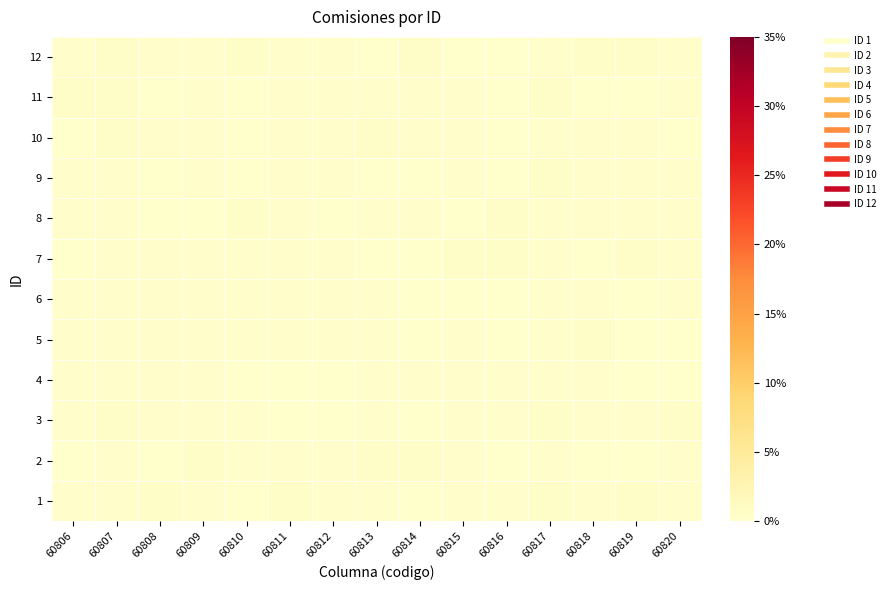

Reading right to left, what are all the values shown in this chart?

1: 60820=0.2	60819=0.4	60818=0.3	60817=0.5	60816=0.2	60815=0.2	60814=0.1	60813=0.4	60812=0.4	60811=0.5	60810=0.0	60809=0.3	60808=0.4	60807=0.2	60806=0.4
2: 60820=0.3	60819=0.1	60818=0.0	60817=0.2	60816=0.1	60815=0.4	60814=0.4	60813=0.5	60812=0.2	60811=0.4	60810=0.3	60809=0.4	60808=0.0	60807=0.3	60806=0.1
3: 60820=0.4	60819=0.2	60818=0.4	60817=0.4	60816=0.2	60815=0.3	60814=0.1	60813=0.2	60812=0.1	60811=0.1	60810=0.2	60809=0.2	60808=0.2	60807=0.5	60806=0.4
4: 60820=0.1	60819=0.1	60818=0.3	60817=0.2	60816=0.4	60815=0.4	60814=0.3	60813=0.4	60812=0.0	60811=0.1	60810=0.1	60809=0.3	60808=0.1	60807=0.2	60806=0.4
5: 60820=0.0	60819=0.1	60818=0.4	60817=0.2	60816=0.1	60815=0.2	60814=0.0	60813=0.2	60812=0.3	60811=0.3	60810=0.3	60809=0.4	60808=0.3	60807=0.2	60806=0.3
6: 60820=0.3	60819=0.1	60818=0.2	60817=0.4	60816=0.0	60815=0.0	60814=0.1	60813=0.4	60812=0.2	60811=0.3	60810=0.4	60809=0.3	60808=0.3	60807=0.1	60806=0.1
7: 60820=0.4	60819=0.5	60818=0.1	60817=0.3	60816=0.5	60815=0.5	60814=0.1	60813=0.0	60812=0.2	60811=0.3	60810=0.2	60809=0.2	60808=0.2	60807=0.3	60806=0.1
8: 60820=0.3	60819=0.2	60818=0.4	60817=0.4	60816=0.4	60815=0.1	60814=0.3	60813=0.2	60812=0.1	60811=0.2	60810=0.5	60809=0.0	60808=0.1	60807=0.2	60806=0.4
9: 60820=0.3	60819=0.2	60818=0.3	60817=0.5	60816=0.1	60815=0.3	60814=0.1	60813=0.1	60812=0.2	60811=0.2	60810=0.0	60809=0.2	60808=0.0	60807=0.3	60806=0.3
10: 60820=0.0	60819=0.2	60818=0.3	60817=0.2	60816=0.1	60815=0.2	60814=0.3	60813=0.5	60812=0.2	60811=0.2	60810=0.0	60809=0.4	60808=0.2	60807=0.5	60806=0.0
11: 60820=0.3	60819=0.0	60818=0.1	60817=0.5	60816=0.1	60815=0.4	60814=0.4	60813=0.3	60812=0.1	60811=0.3	60810=0.1	60809=0.3	60808=0.1	60807=0.4	60806=0.4
12: 60820=0.4	60819=0.4	60818=0.5	60817=0.2	60816=0.0	60815=0.1	60814=0.5	60813=0.1	60812=0.3	60811=0.1	60810=0.5	60809=0.2	60808=0.4	60807=0.4	60806=0.2